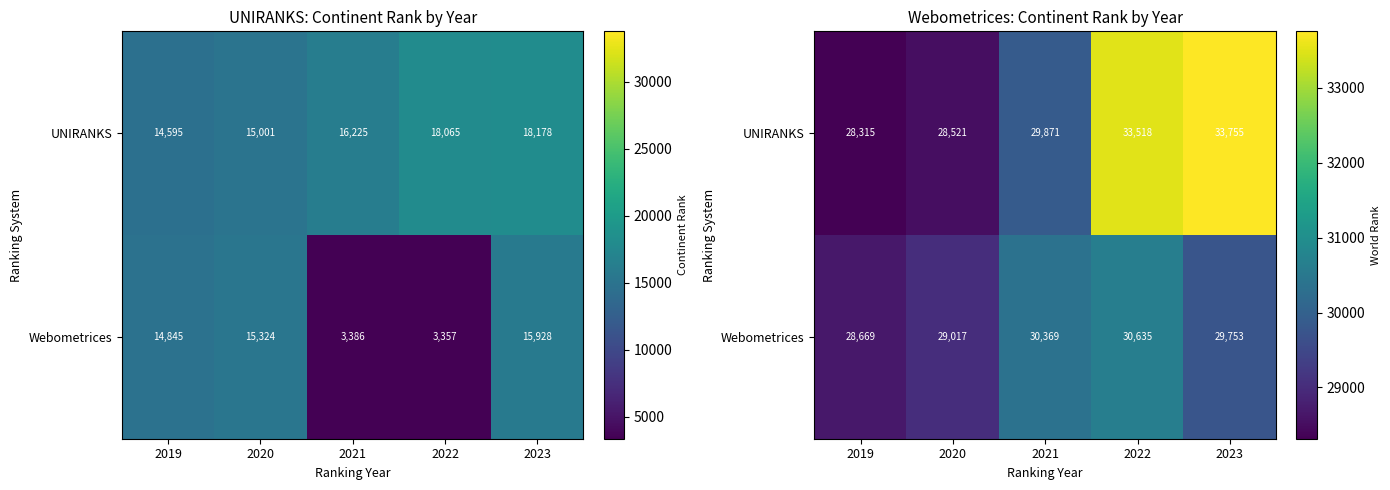

What is the difference between the second highest and second lowest values in the UNIRANKS series?

4997